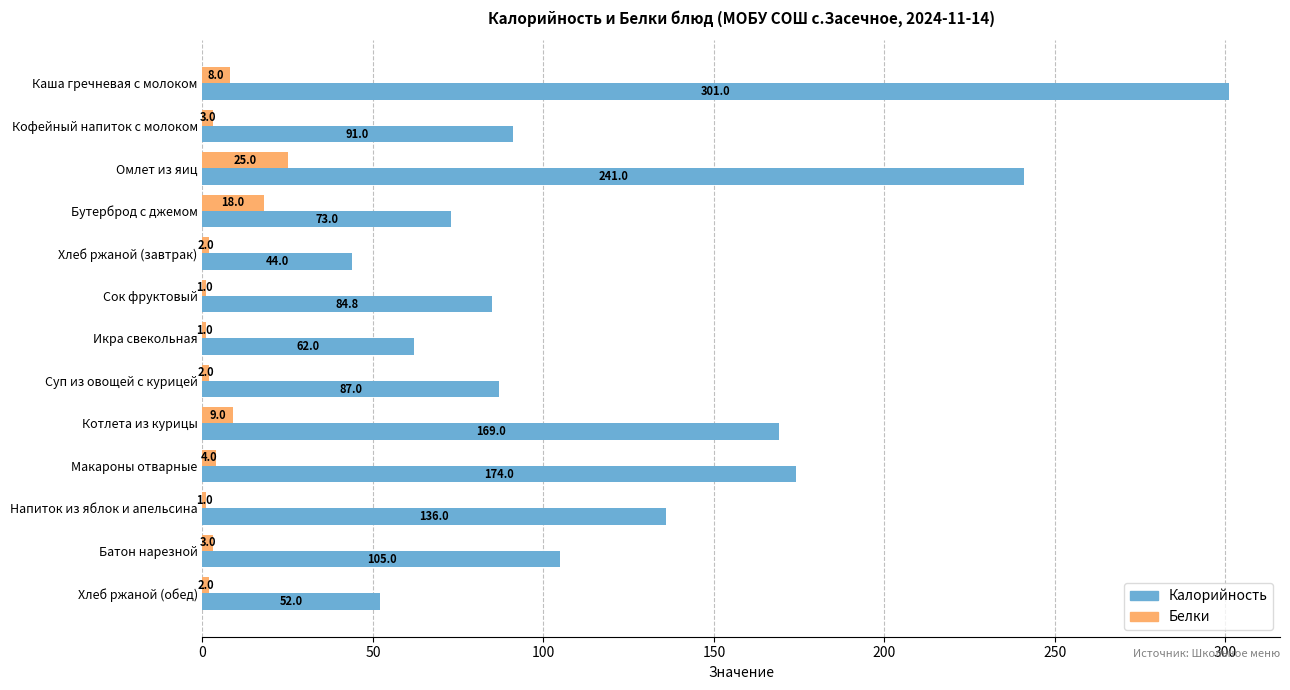

Between Каша гречневая с молоком and Напиток из яблок и апельсина, which series saw the biggest shift?

Калорийность